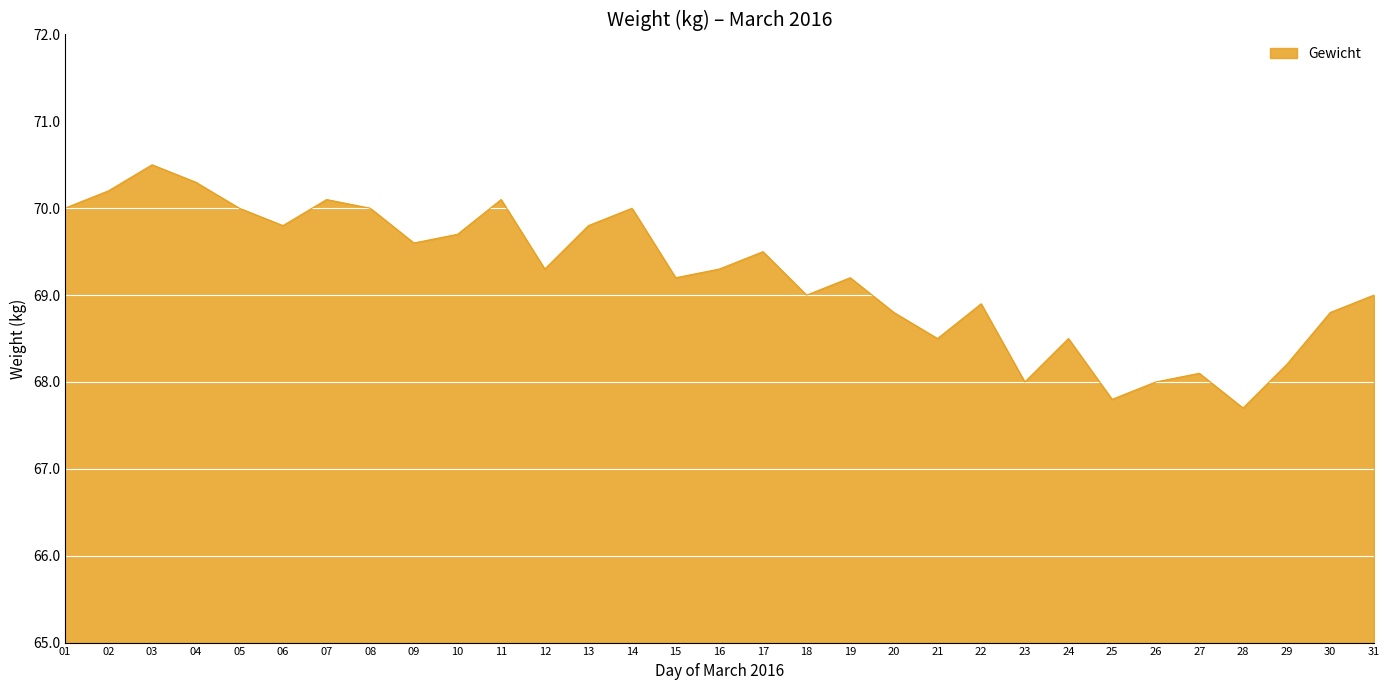

What is the smallest value displayed?

67.7